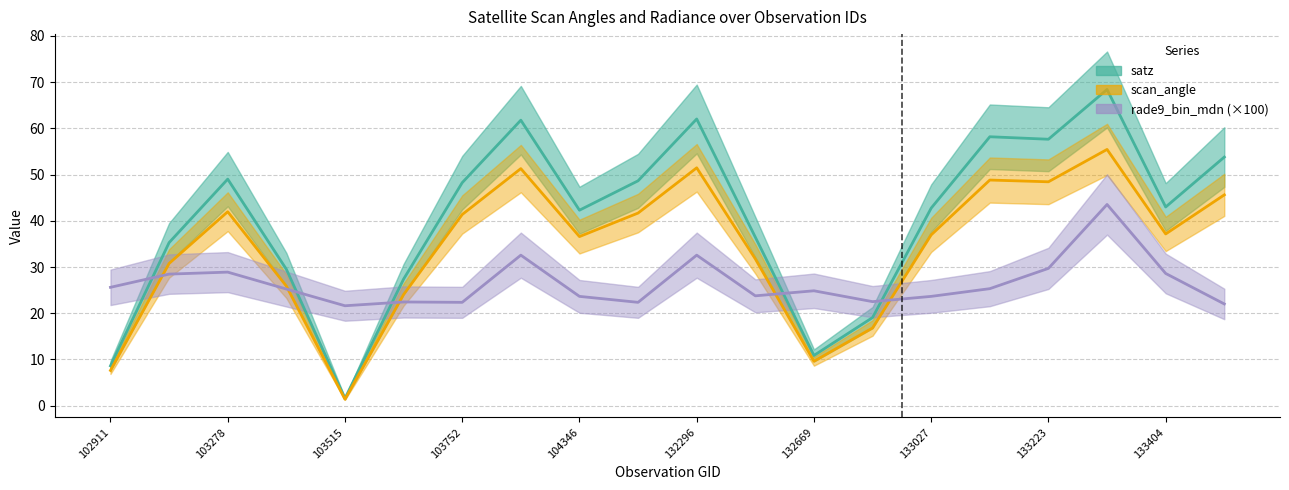

How many lines are shown in the chart?

3